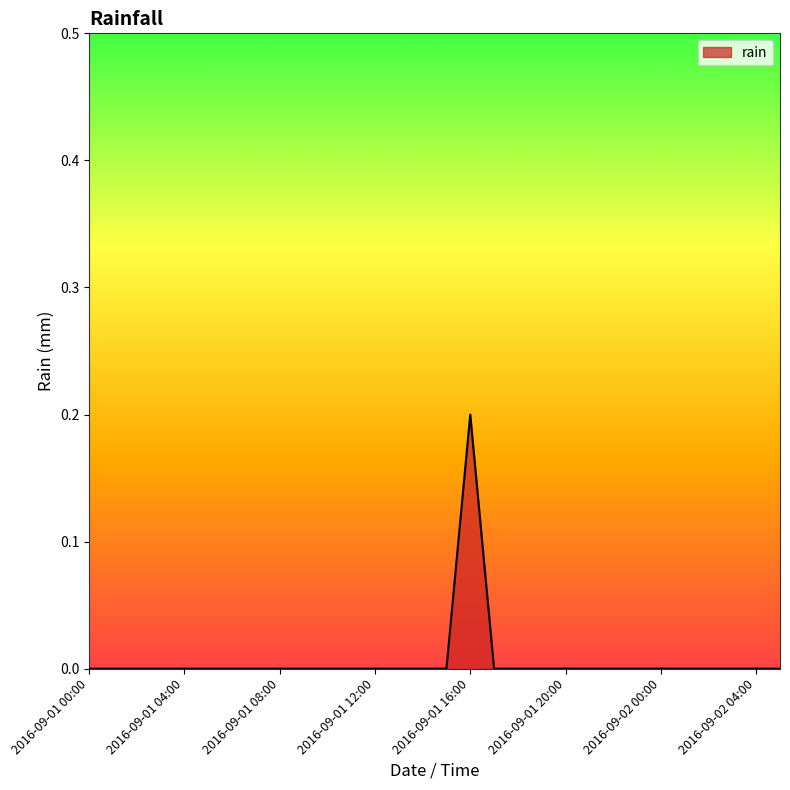

How many lines are shown in the chart?

1